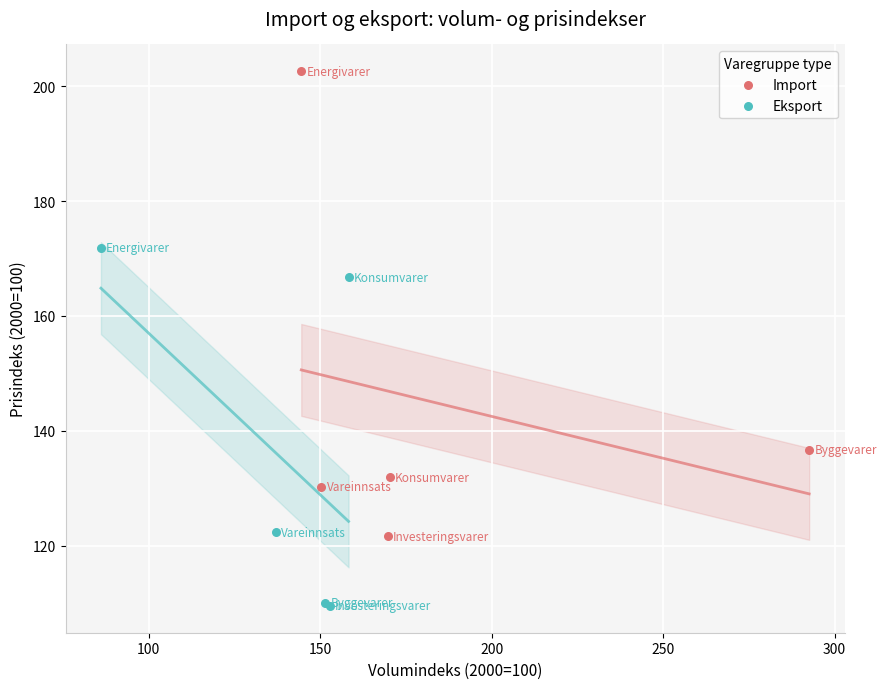

Which series reaches the maximum Y coordinate?

Import